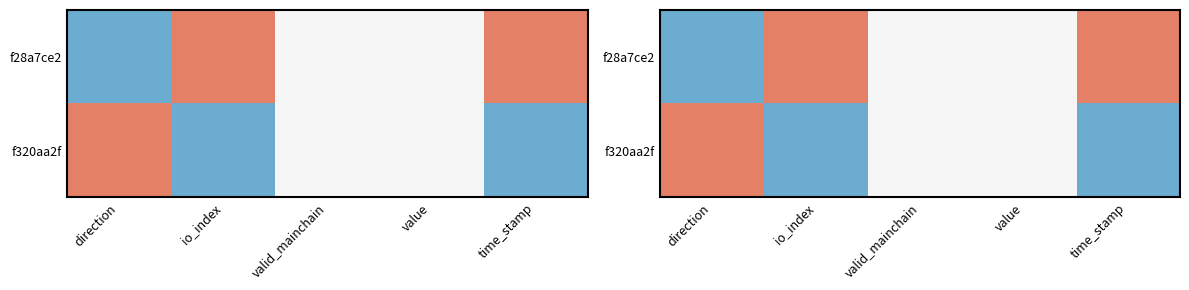

Which series has the largest total across all categories?

f28a7ce2